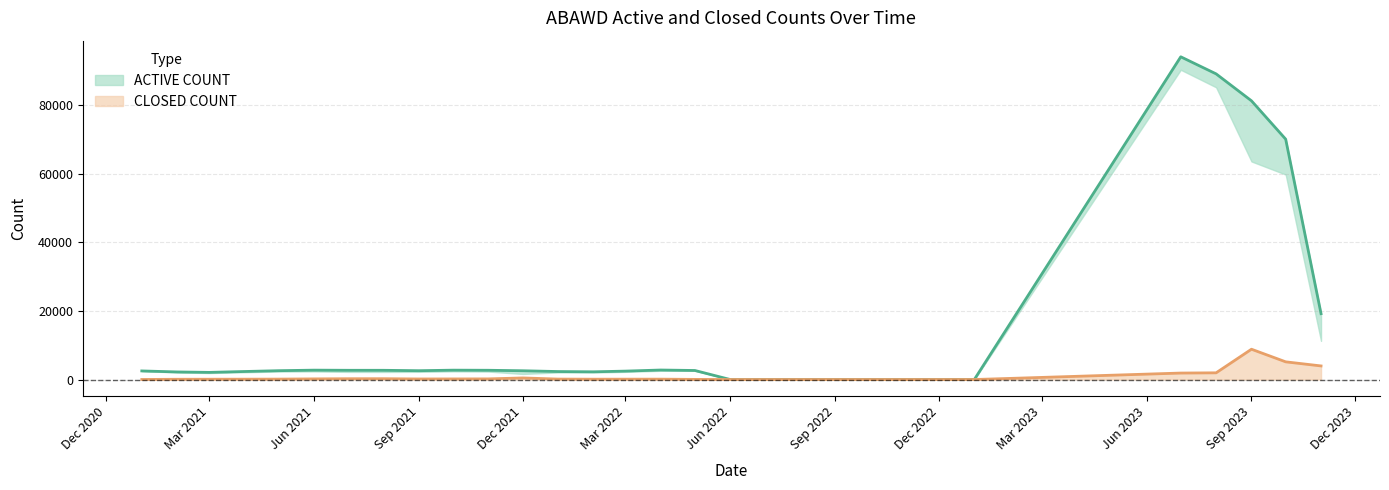

Which series has the largest range (max minus min)?

ACTIVE COUNT